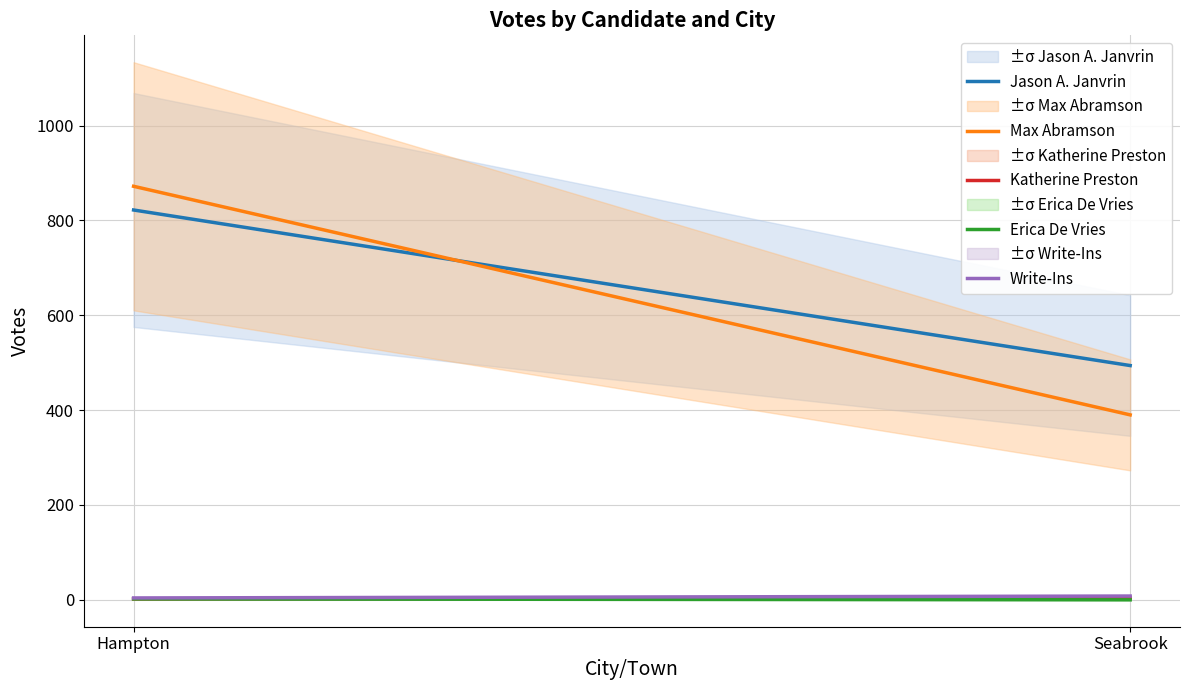

What is the sum of the Jason A. Janvrin values at Hampton and Seabrook?

1316